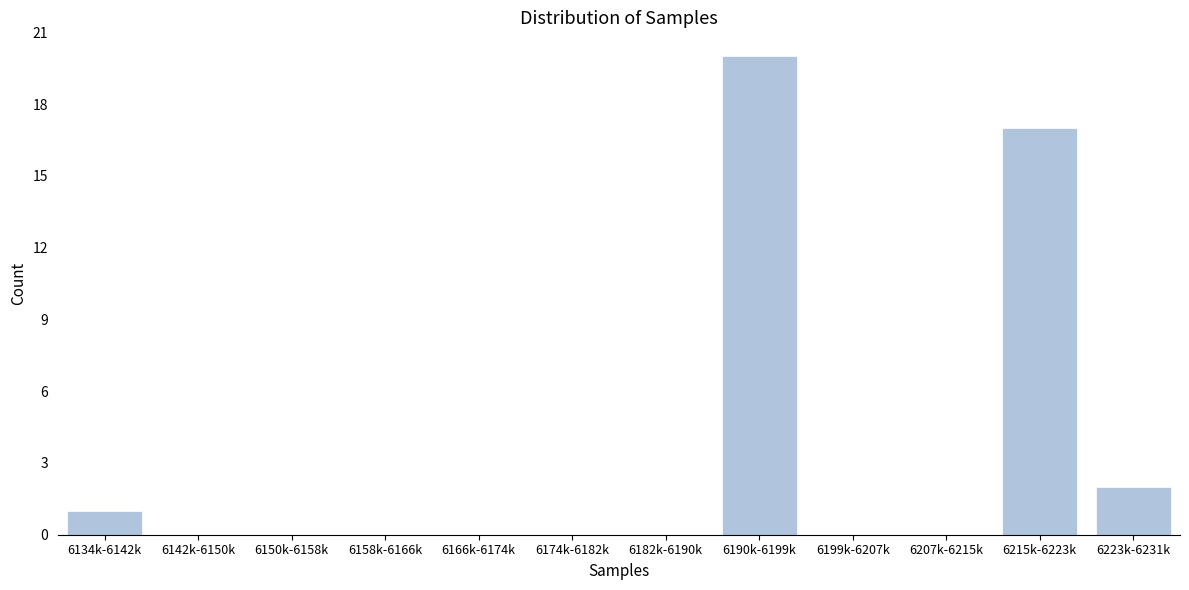

Reading right to left, extract all data points from this chart.

6223k-6231k=2	6215k-6223k=17	6207k-6215k=0	6199k-6207k=0	6190k-6199k=20	6182k-6190k=0	6174k-6182k=0	6166k-6174k=0	6158k-6166k=0	6150k-6158k=0	6142k-6150k=0	6134k-6142k=1